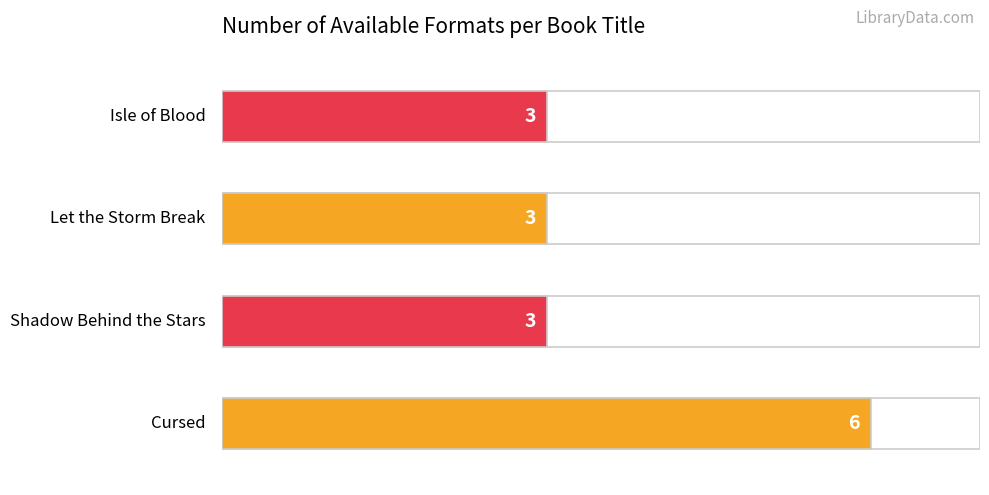

The value at Isle of Blood is 1. True or false?

False